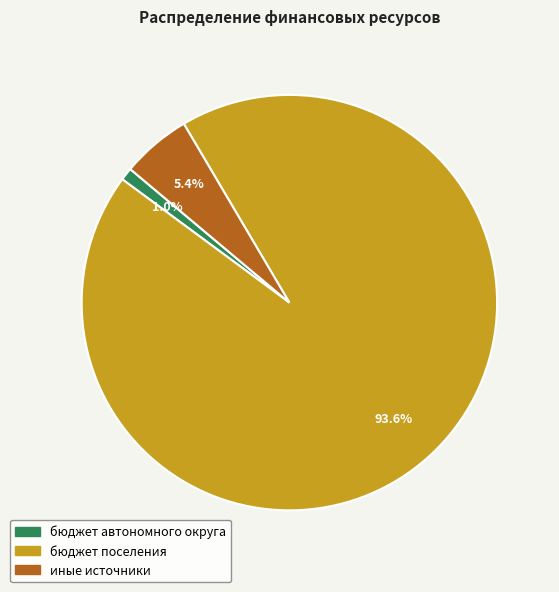

The бюджет автономного округа slice represents 1% of the pie. True or false?

True